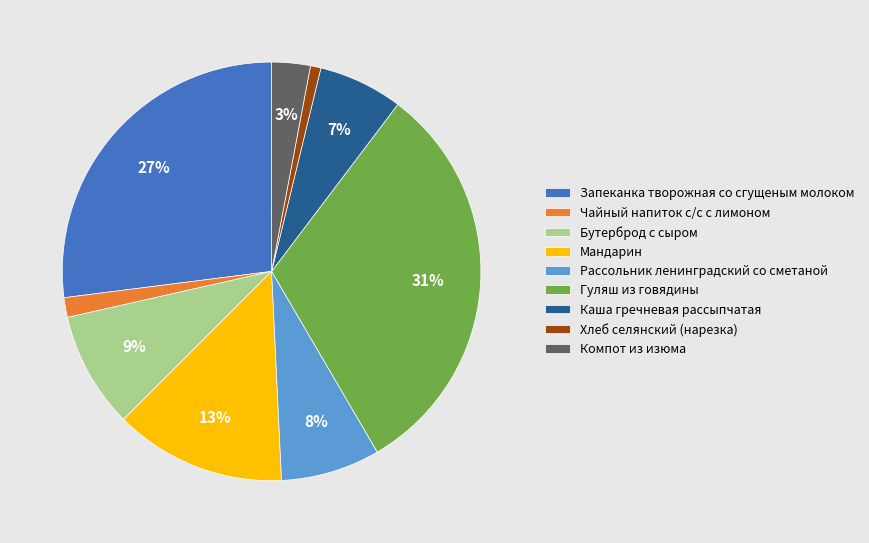

Which slice is the largest?

Гуляш из говядины